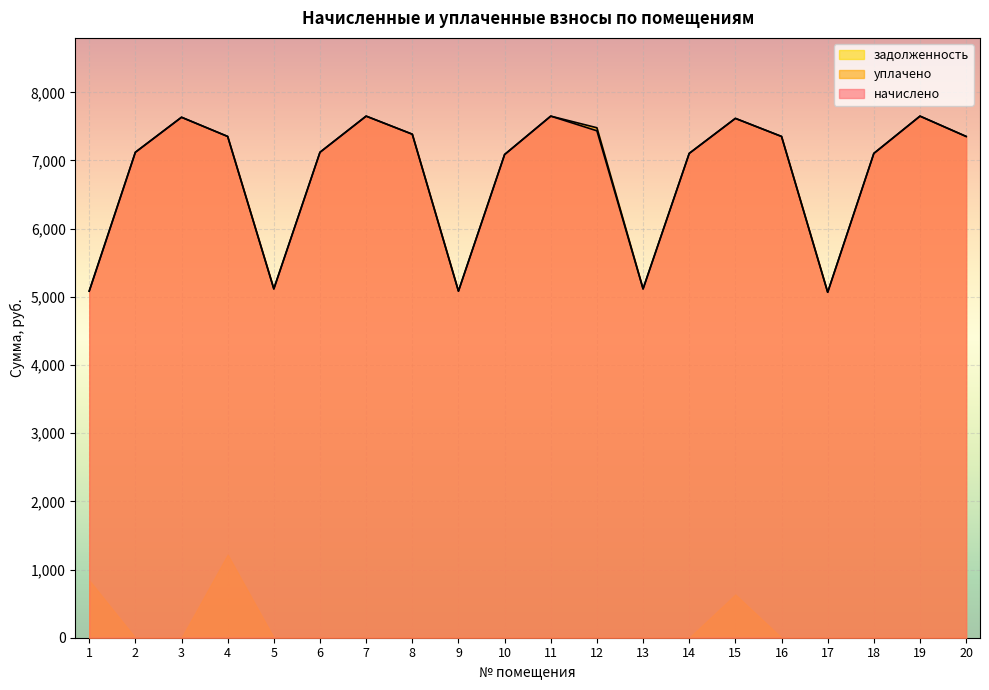

Which series changed the most between 16 and 19?

начислено